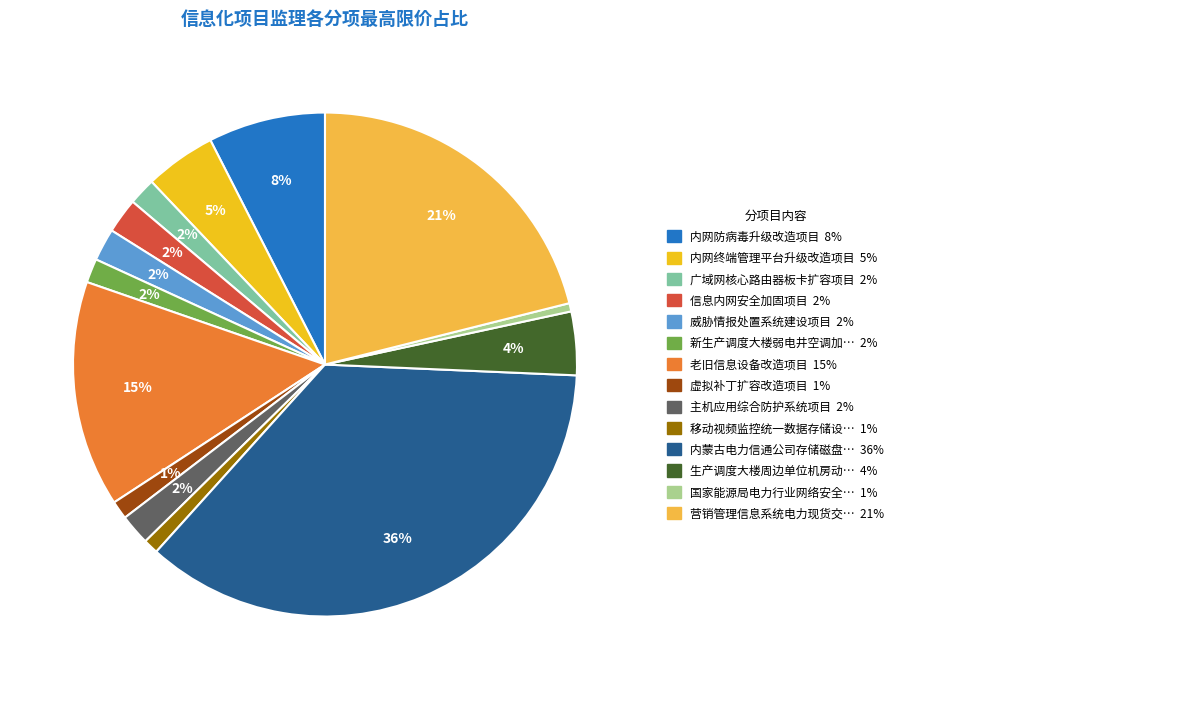

Does any single category account for the majority?

No